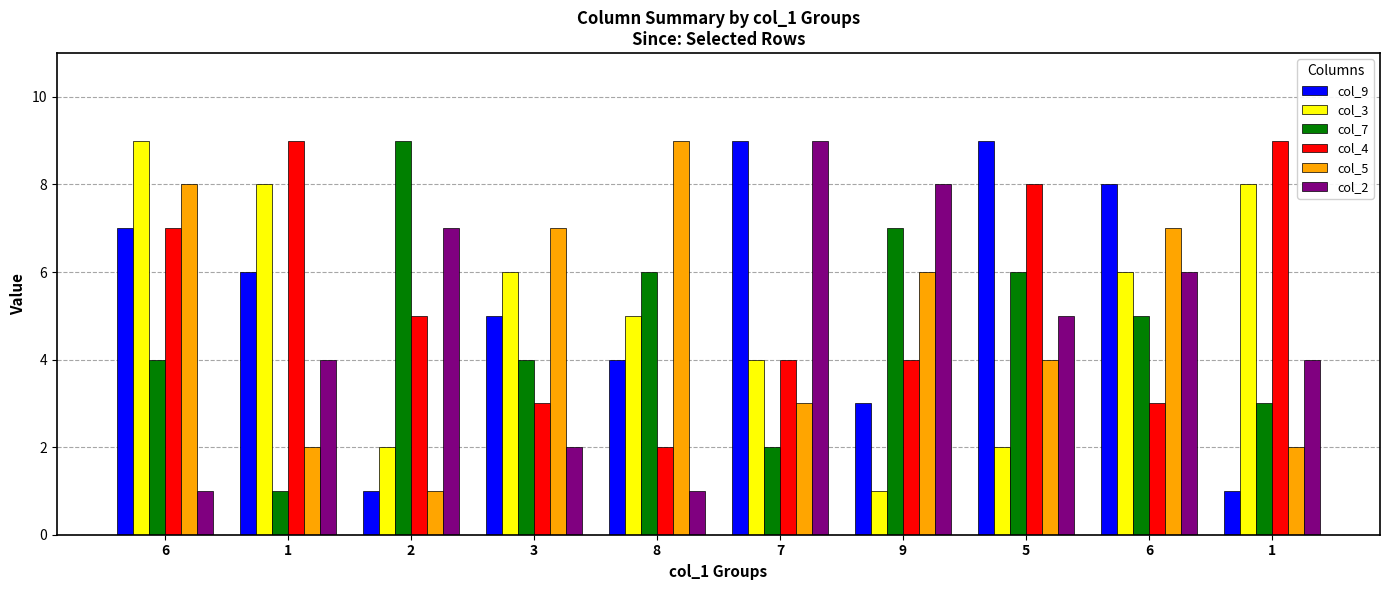

Which category has the lowest value in the col_4 series?

8